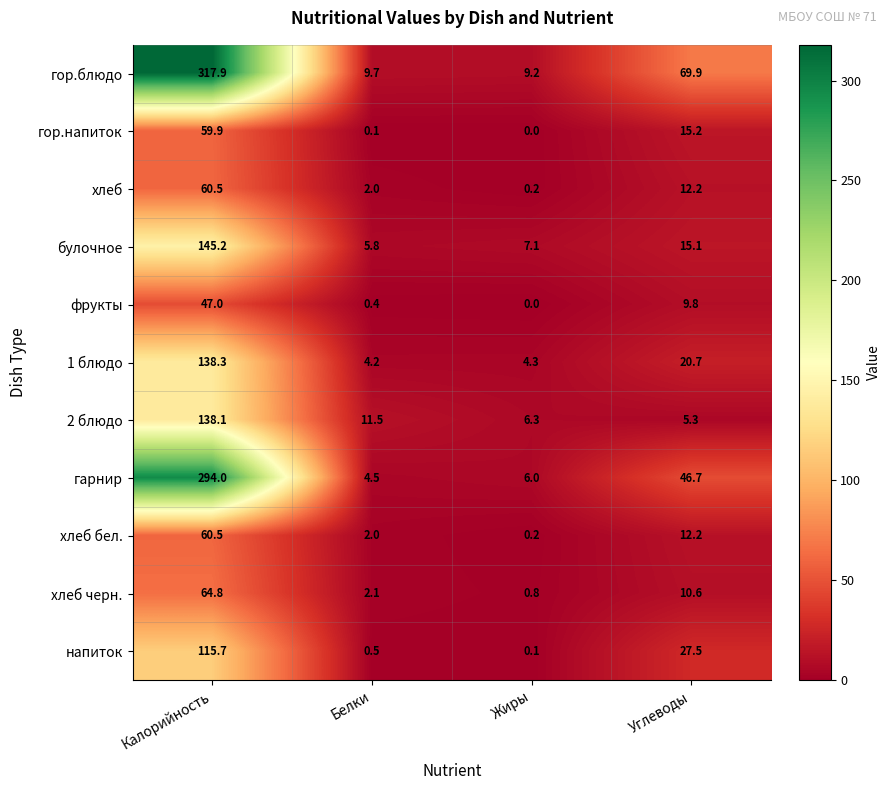

What is the average value of the 2 блюдо series?

40.3